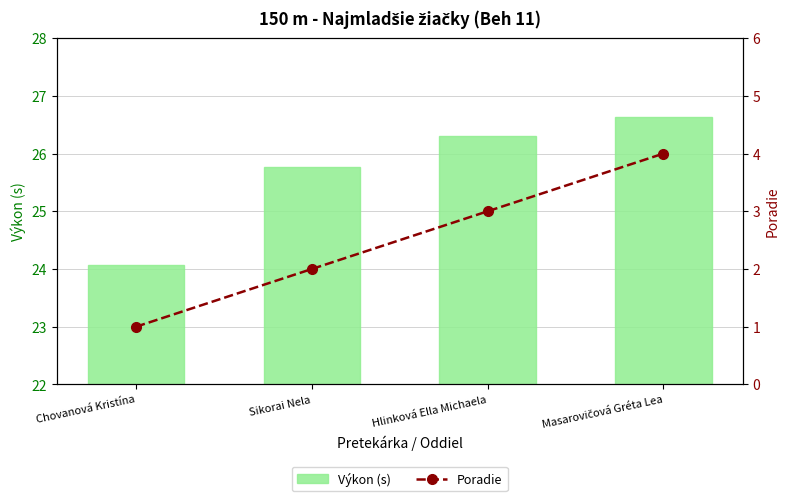

What is the value of the Výkon (s) bar at the 1st from the left?

24.1